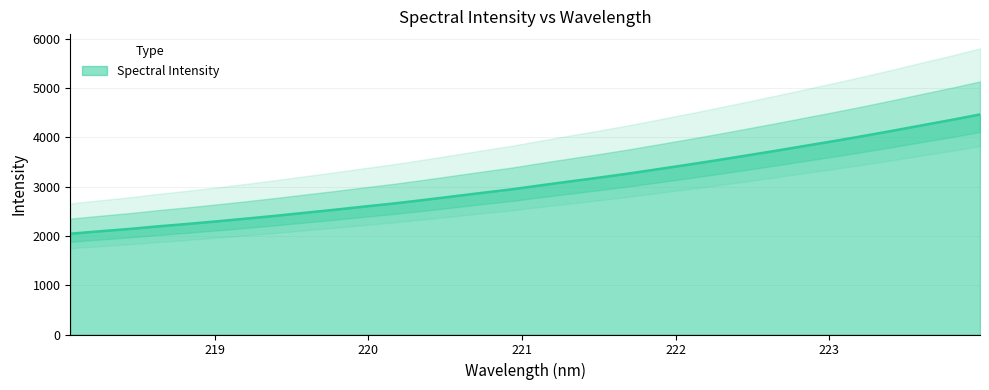

True or false: there are more than 1 points higher than both neighbors.

False